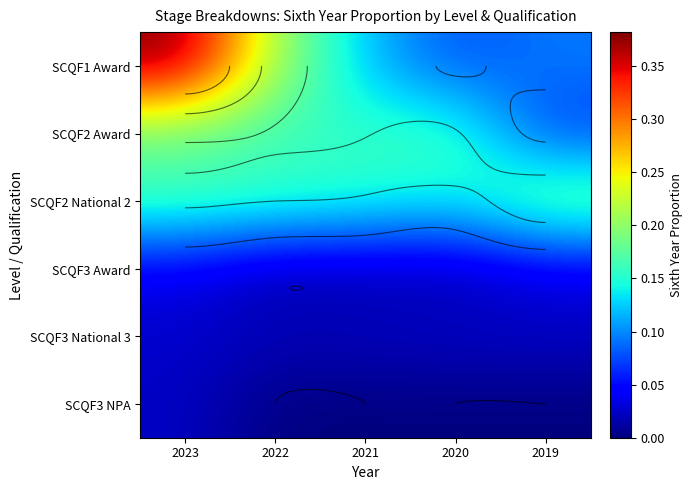

Is it true that SCQF3 Award equals 0.1 at 2023?

False